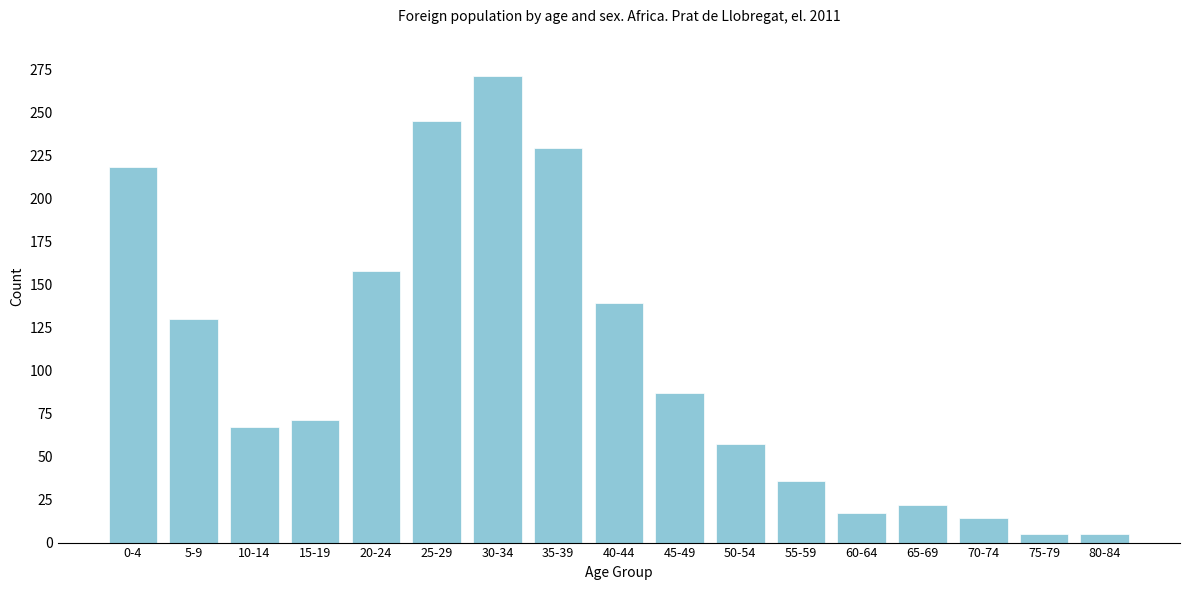

Reading left to right, extract all data points from this chart.

218	130	67	71	158	245	271	229	139	87	57	36	17	22	14	5	5